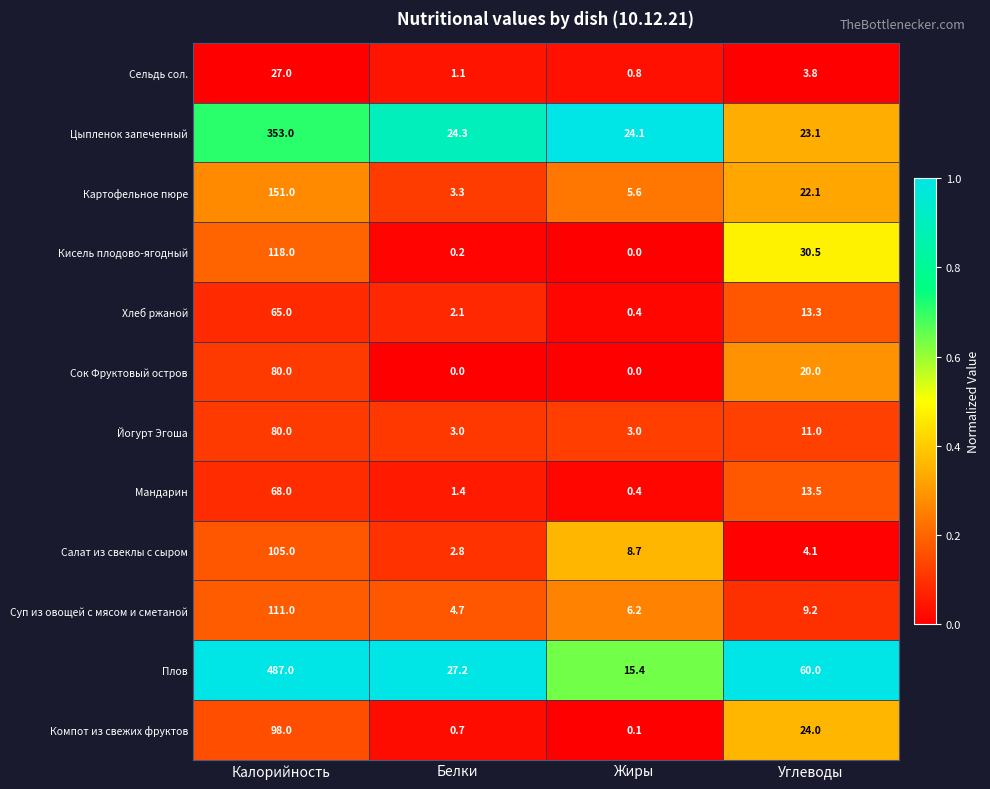

What is the difference between the Сок Фруктовый остров values at Углеводы and Калорийность?

60.0